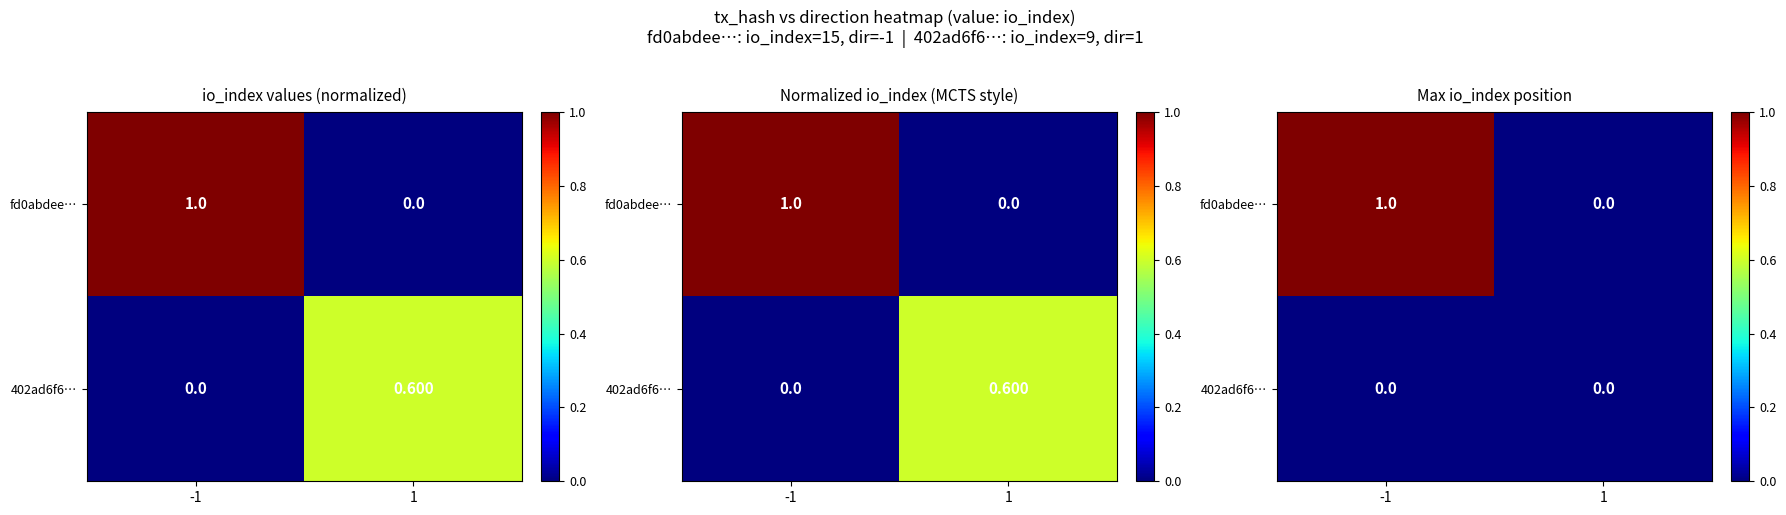

Between -1 and 1, which series saw the biggest shift?

fd0abdee…